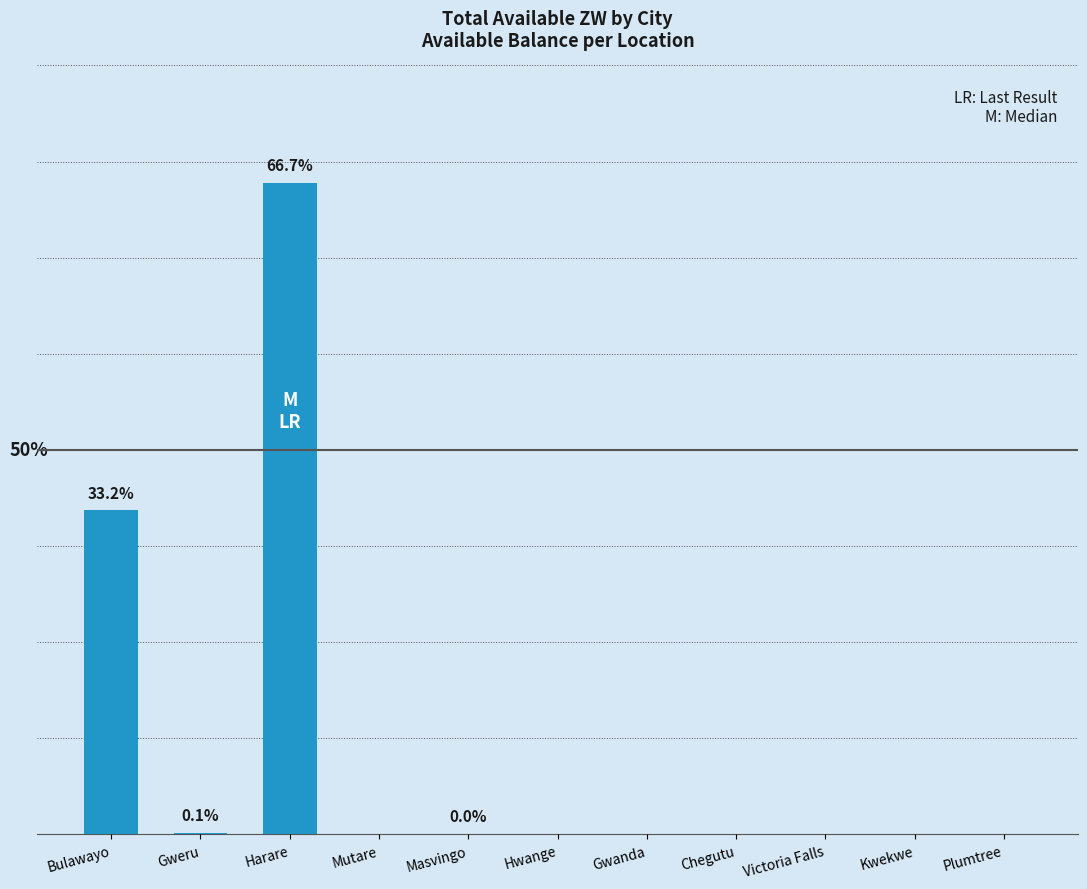

Are the bars horizontal?

No